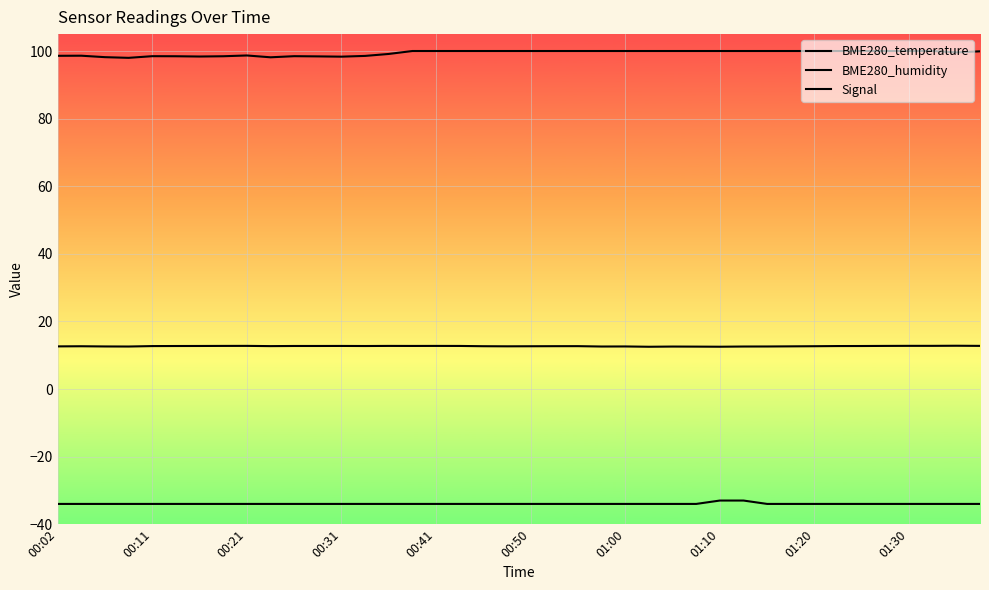

Which series has the widest spread of values?

BME280_humidity